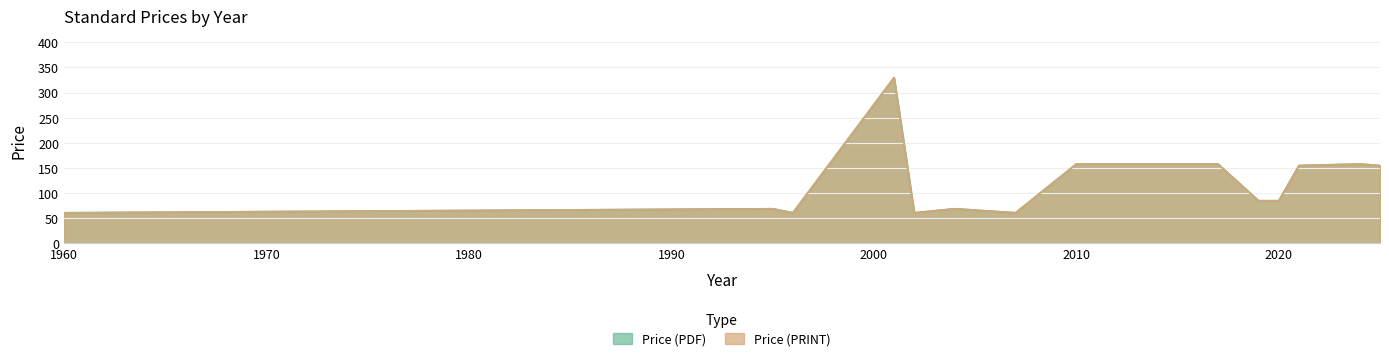

What is the sum of all Price (PRINT) values?

1982